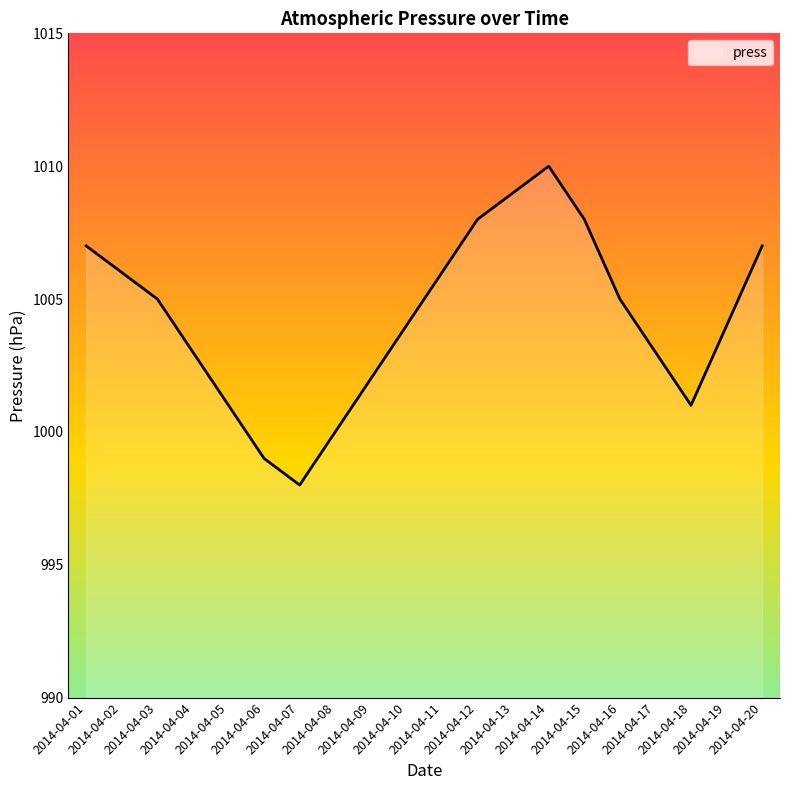

At which category does the chart reach its minimum across all series?

2014-04-07